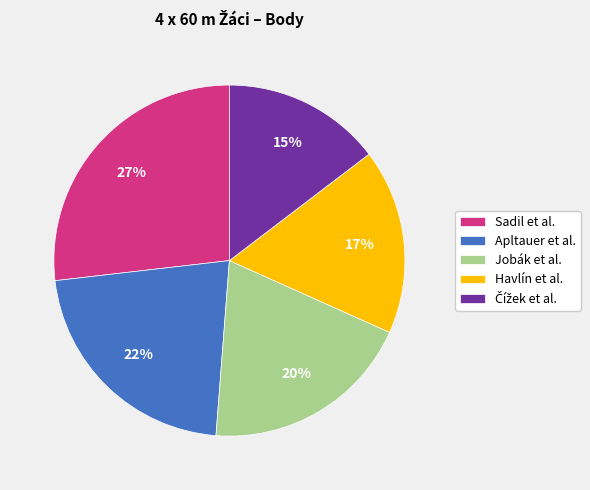

True or false: Jobák et al. accounts for 32% of the total.

False